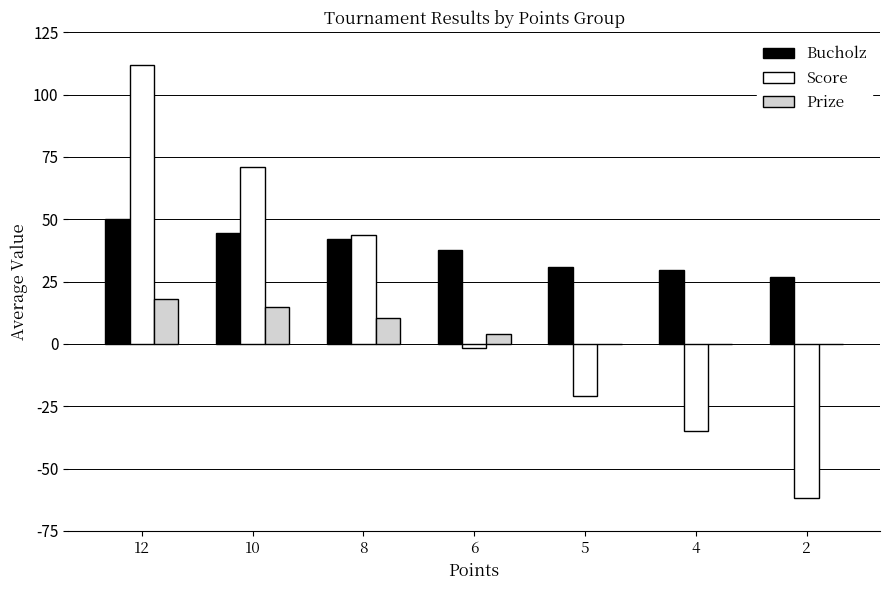

Reading right to left, what are all the values shown in this chart?

Bucholz: 27.0	29.7	31.0	37.6	42.2	44.5	50.0
Score: -62.0	-35.0	-21.0	-1.7	43.8	71.0	112.0
Prize: 0.0	0.0	0.0	4.0	10.5	15.0	18.0